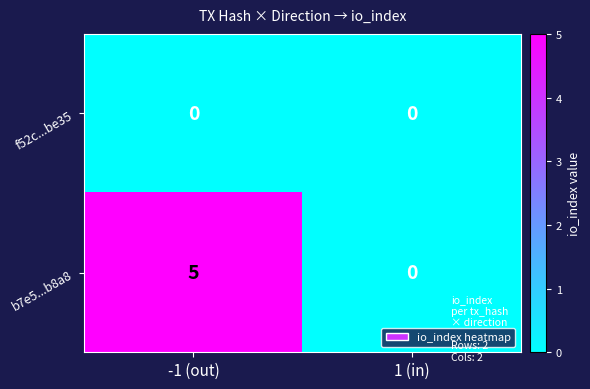

Rank the series at -1 (out) from highest to lowest value.

b7e5...b8a8, f52c...be35